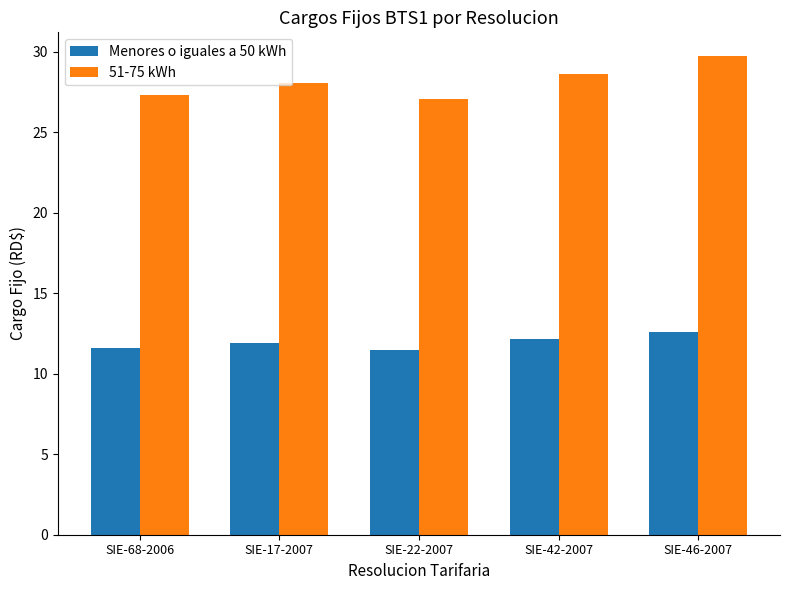

What is the value of the Menores o iguales a 50 kWh bar at the 1st from the left?

11.6